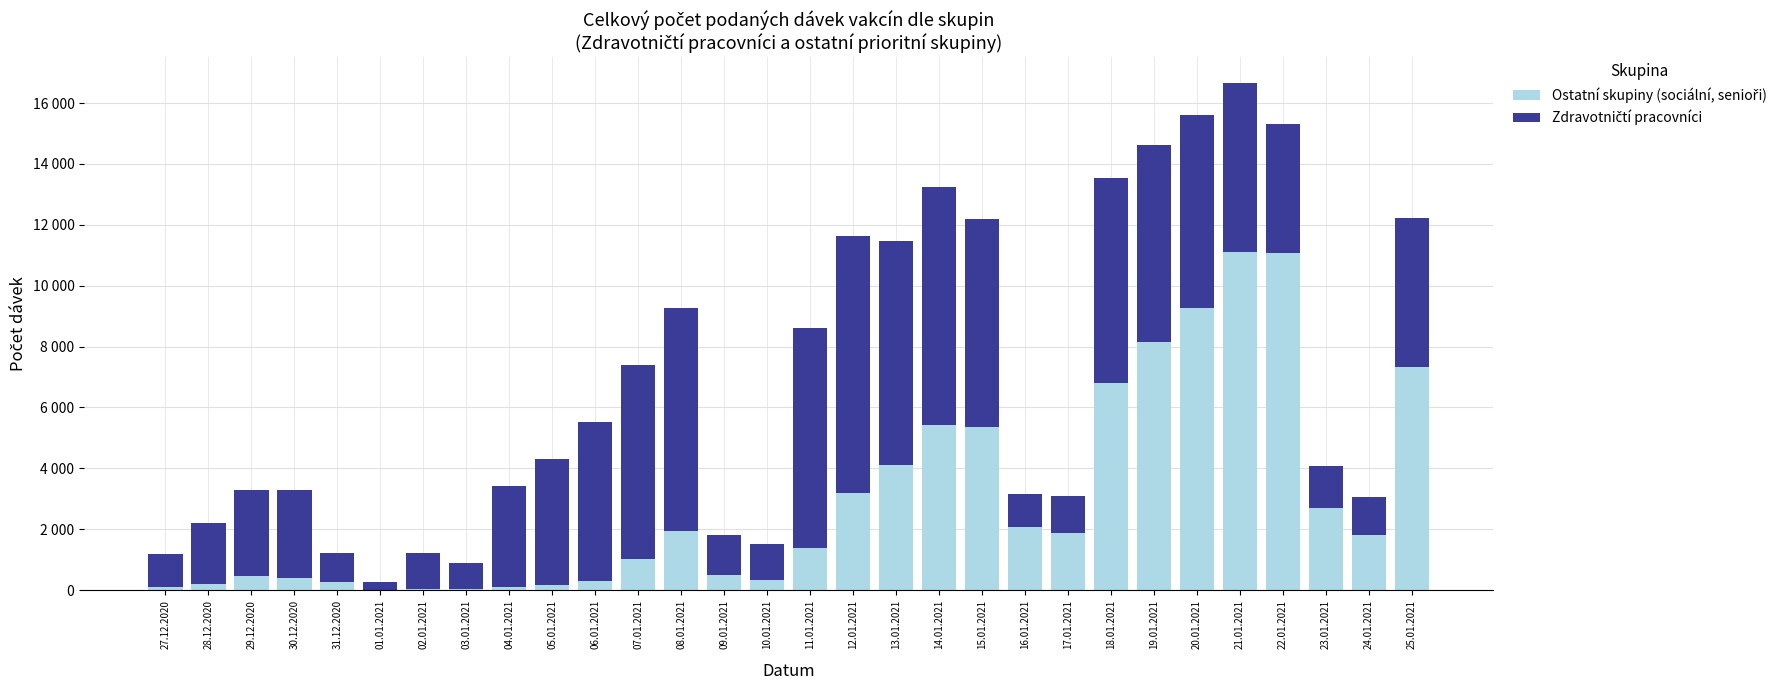

At how many categories does at least one series exceed 9892?

2